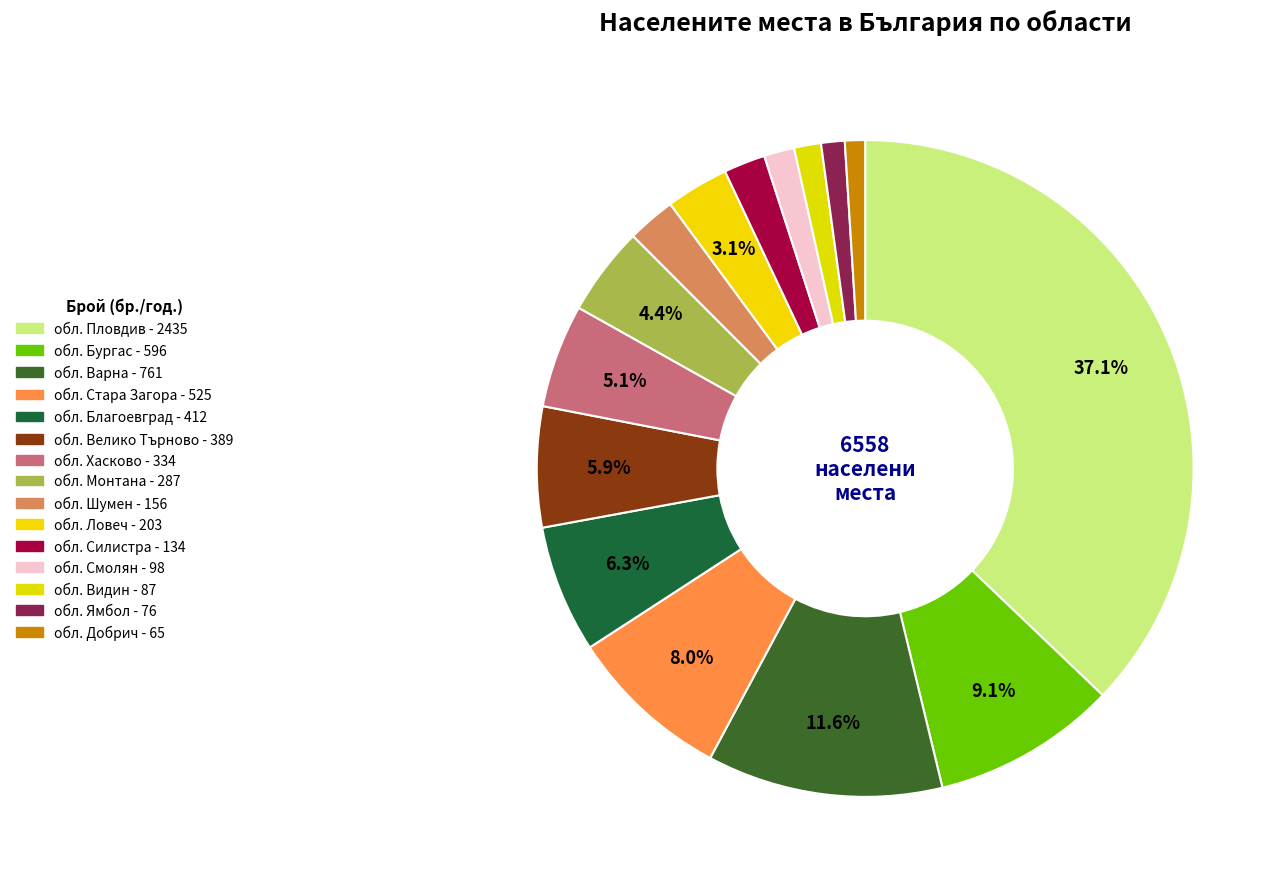

To the nearest percent, what is the combined percentage of обл. Шумен and обл. Смолян?

4%